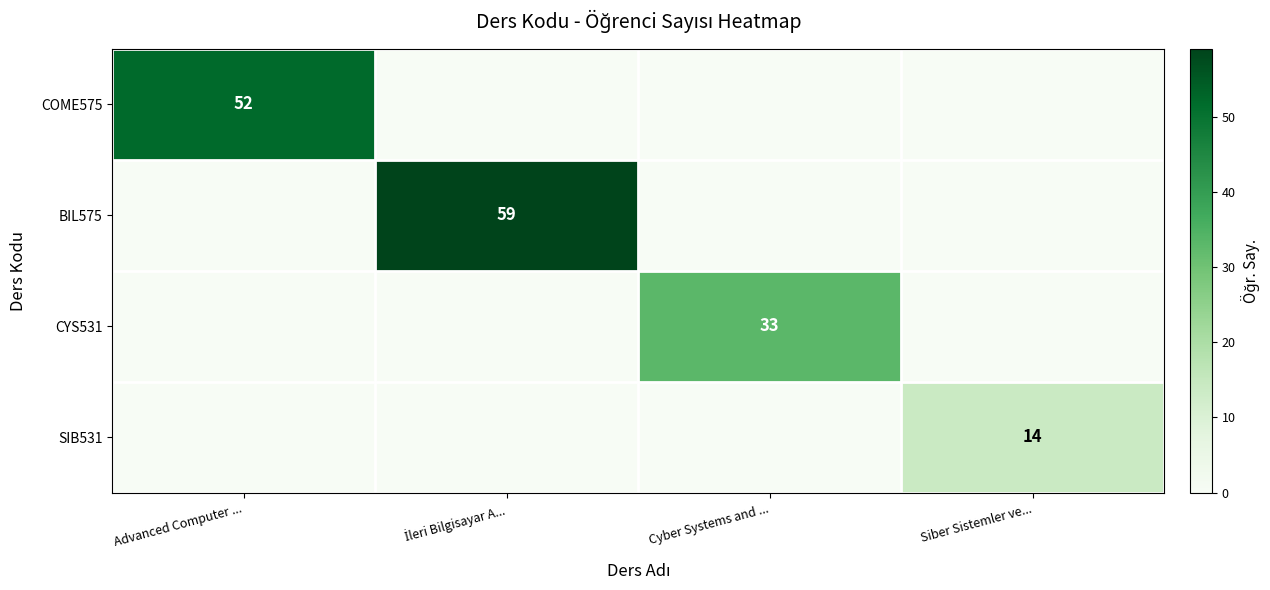

True or false: CYS531 has a value of 33 at Cyber Systems and ....

True